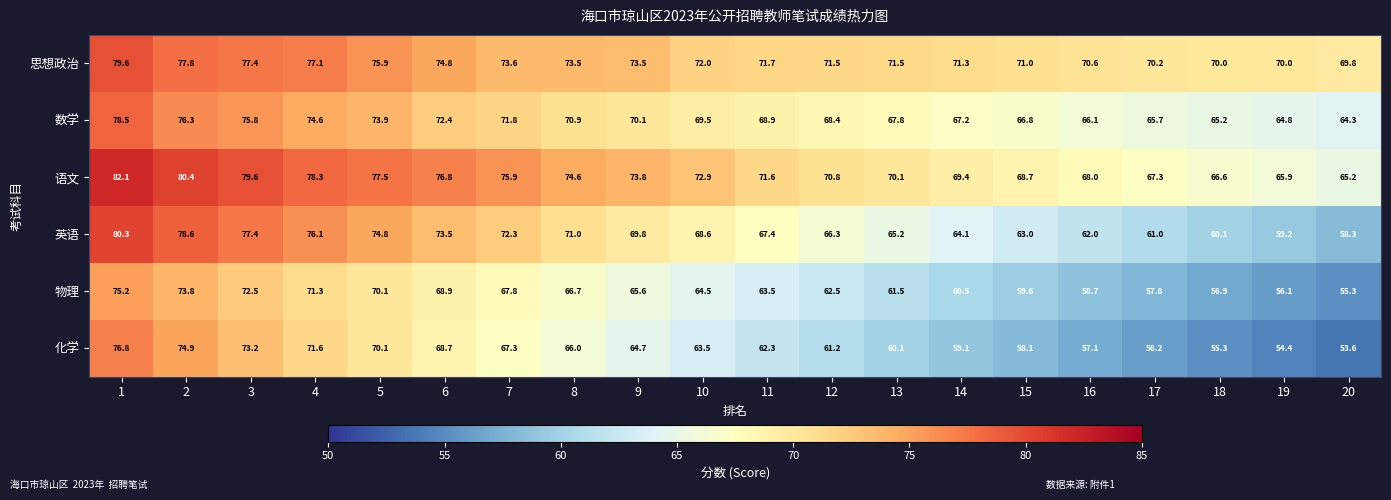

What is the sum of all 英语 values?

1369.0